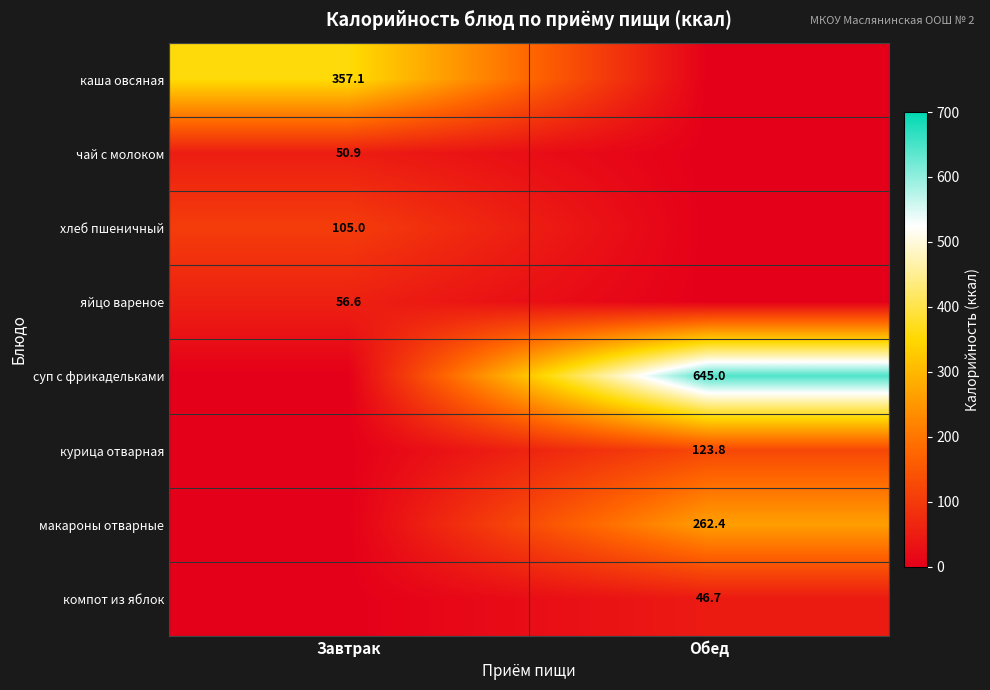

At which category is the sum across all series the highest?

Обед